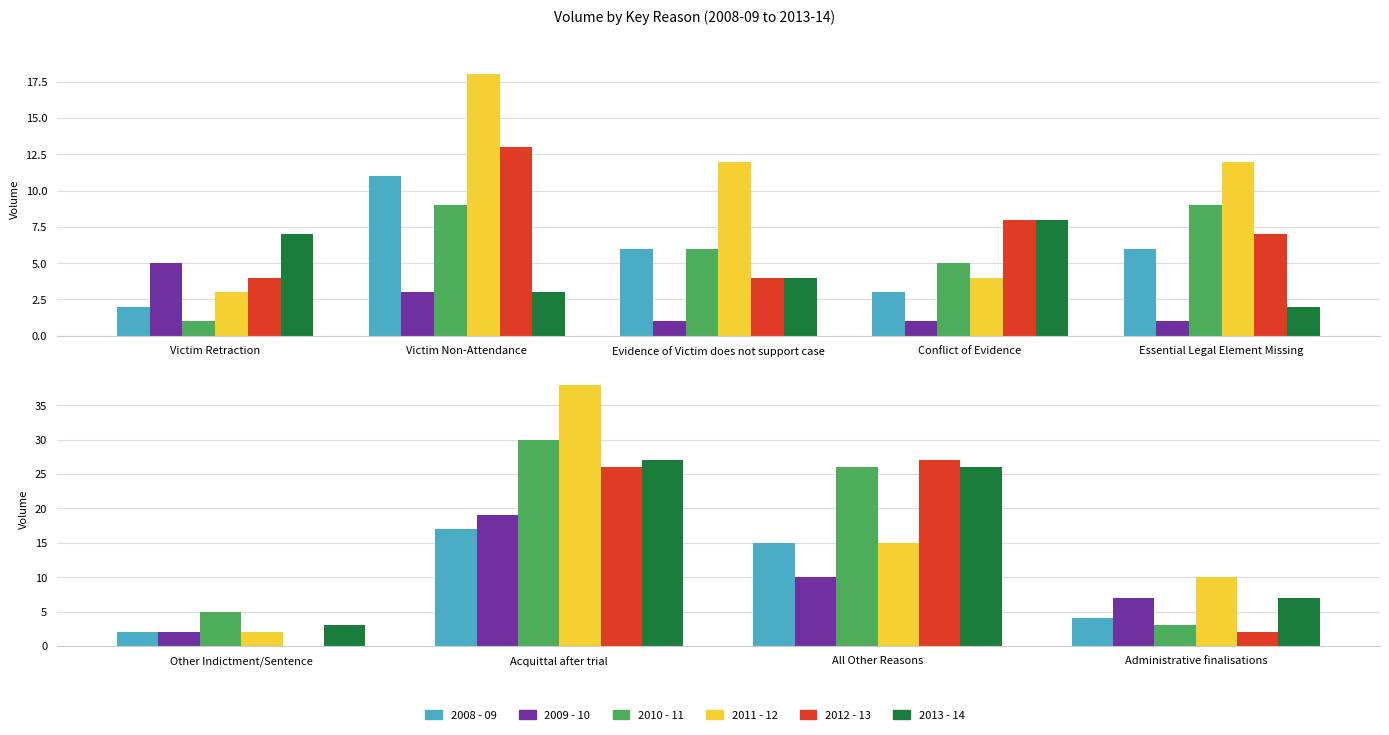

Which series has the largest range (max minus min)?

2011 - 12